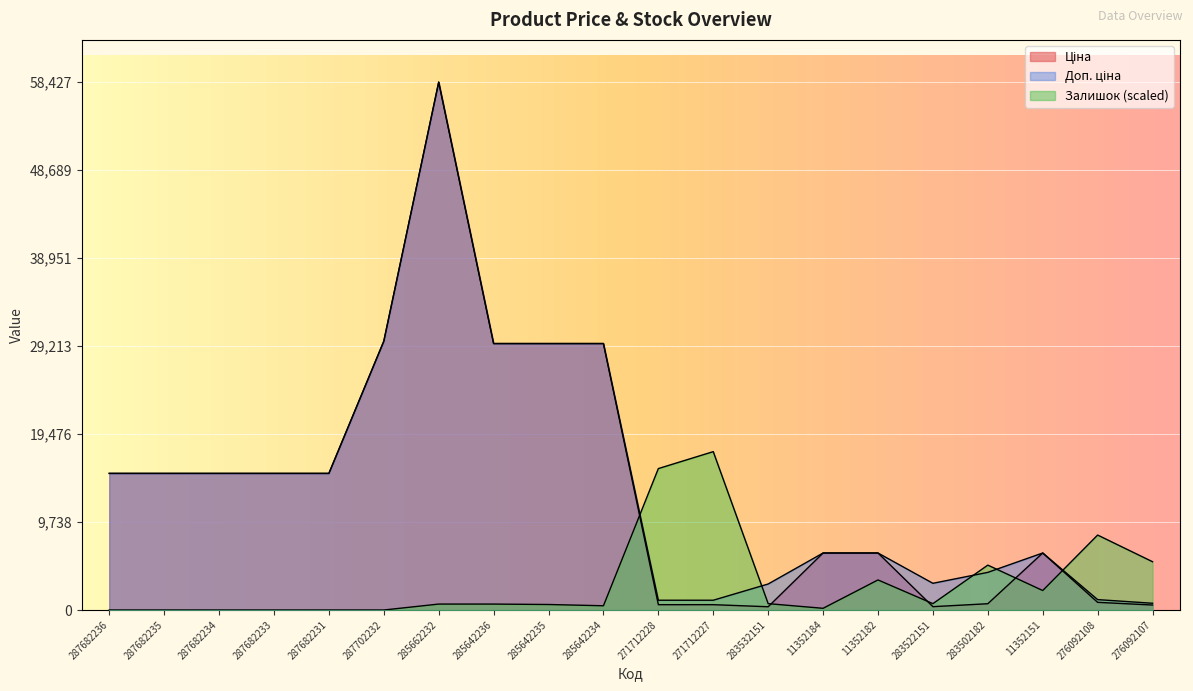

True or false: Доп. ціна and Ціна intersect in this chart.

False